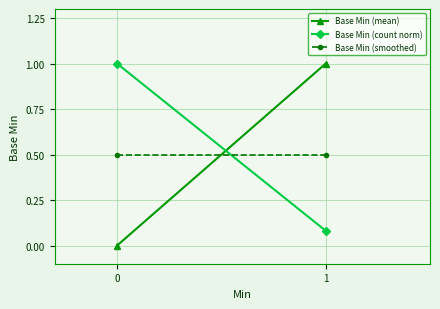

Count the number of data series in this chart.

3